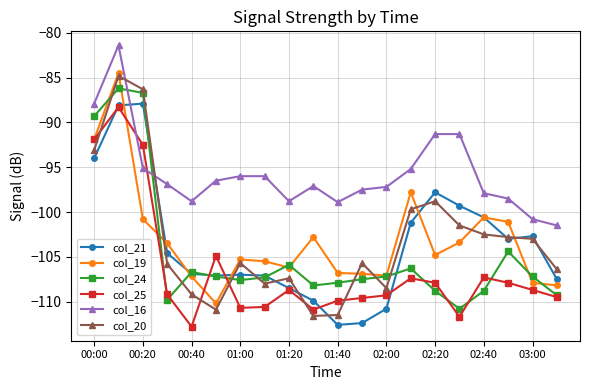

Which series has the largest total across all categories?

col_16